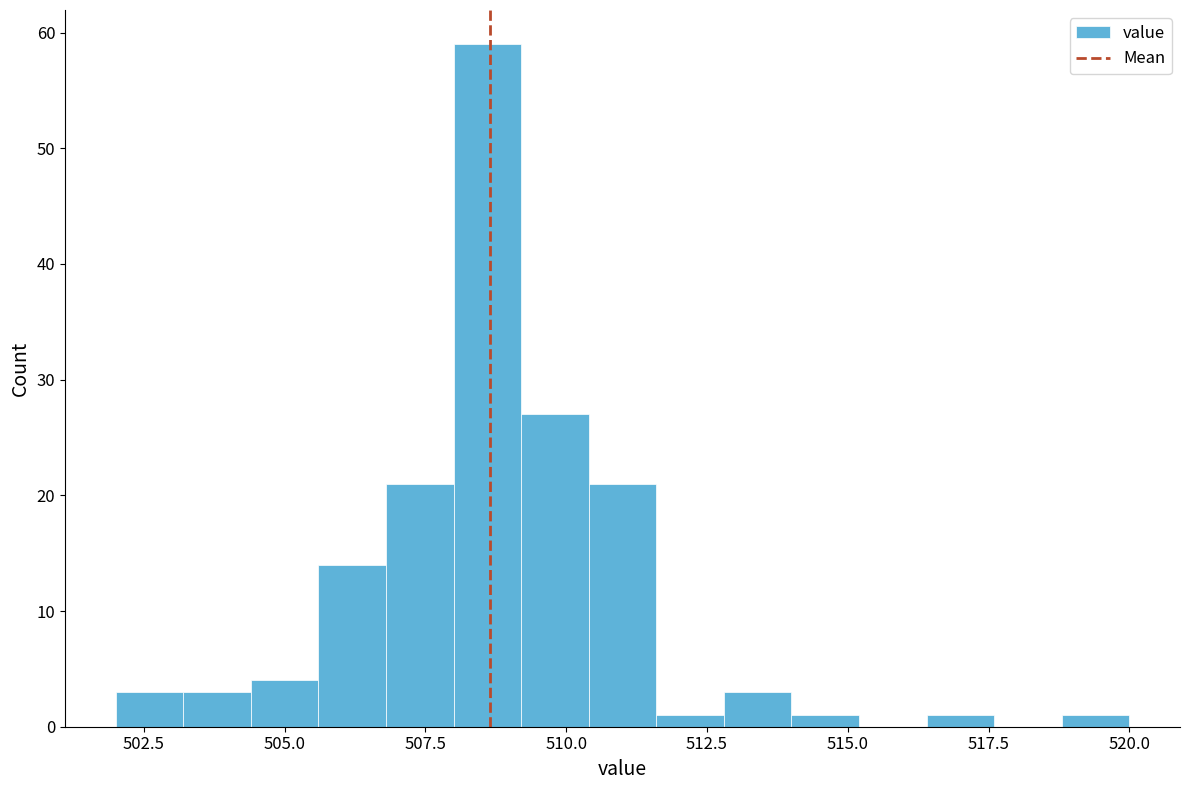

Around what value on the x-axis is the tallest bar? Give the approximate position of its centre, as read against the axis.

508.5